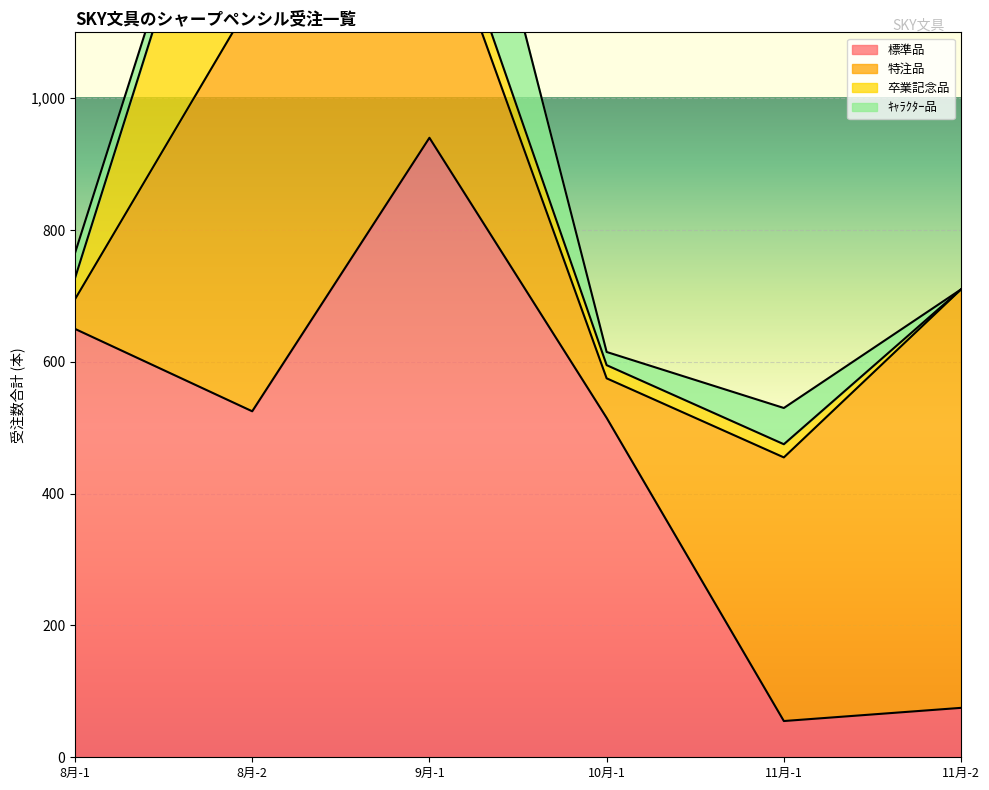

Reading left to right, what are all the values shown in this chart?

標準品: 8月-1=650	8月-2=525	9月-1=940	10月-1=515	11月-1=55	11月-2=75
特注品: 8月-1=45	8月-2=625	9月-1=380	10月-1=60	11月-1=400	11月-2=635
卒業記念品: 8月-1=32	8月-2=430	9月-1=50	10月-1=20	11月-1=20	11月-2=0
ｷｬﾗｸﾀｰ品: 8月-1=38	8月-2=30	9月-1=295	10月-1=20	11月-1=55	11月-2=0